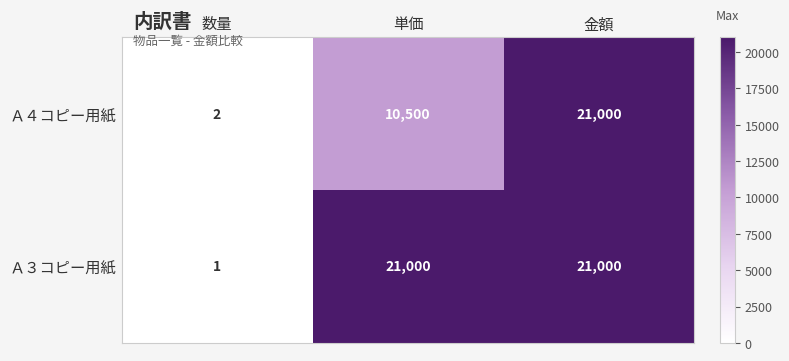

How many Ａ４コピー用紙 values are between 2 and 21000?

3